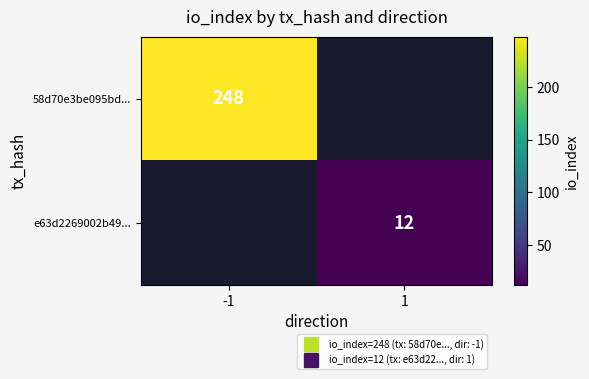

Which series has the widest spread of values?

58d70e3be095bd...